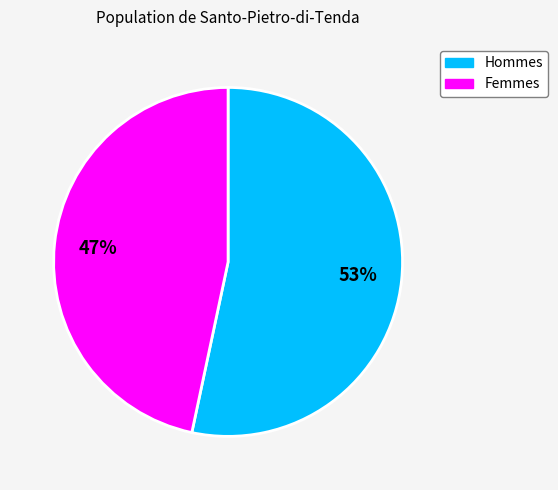

How many segments does this pie chart have?

2